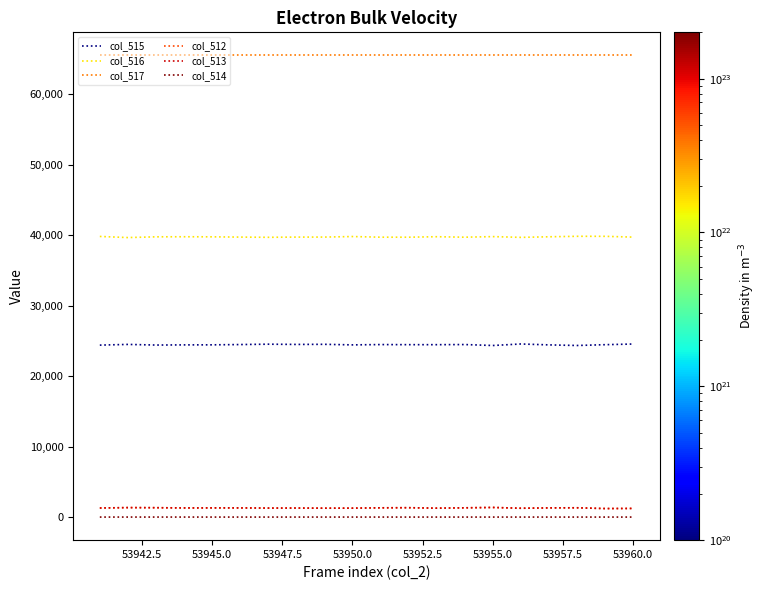

What is the maximum value shown in the chart?

65535